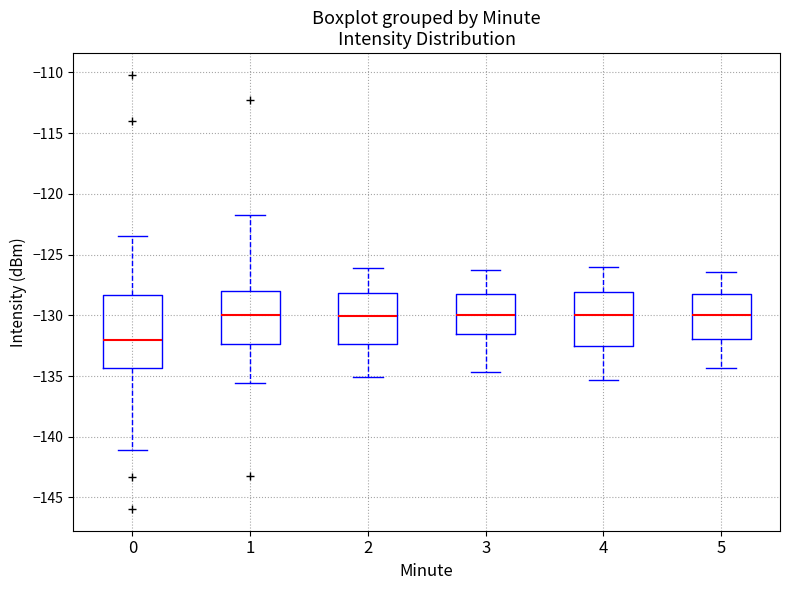

Which box is the tallest, from its lower edge to its upper edge?

0